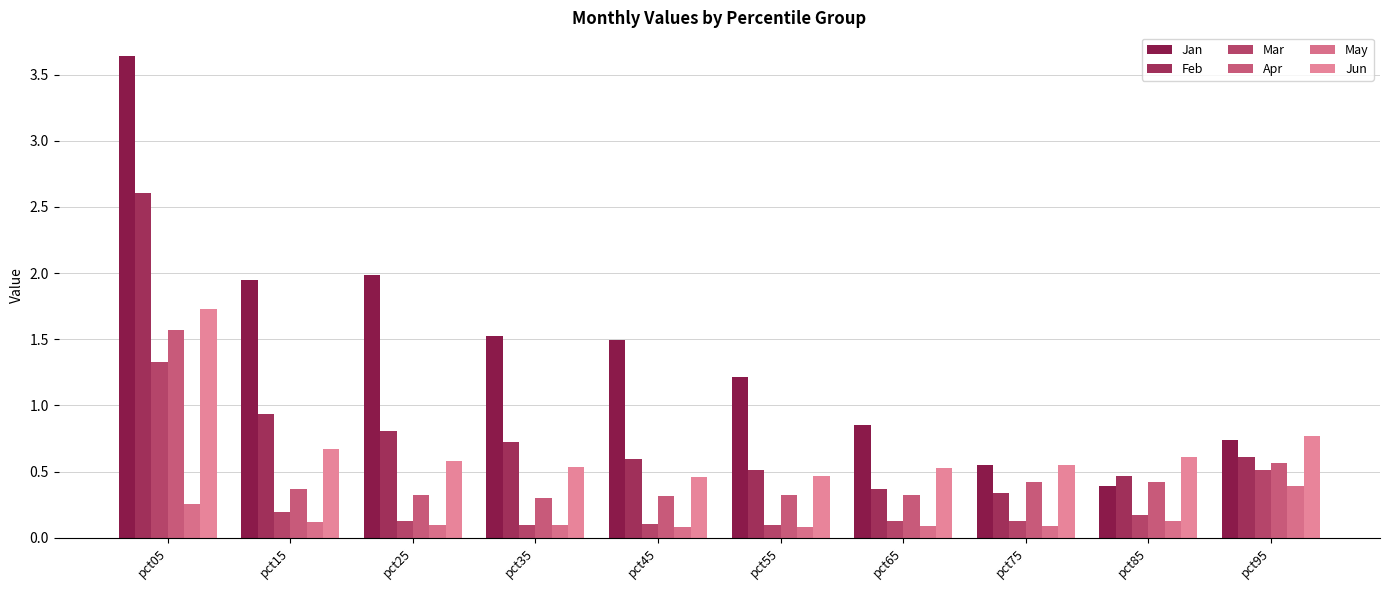

What are all the series names shown in the legend?

Jan, Feb, Mar, Apr, May, Jun